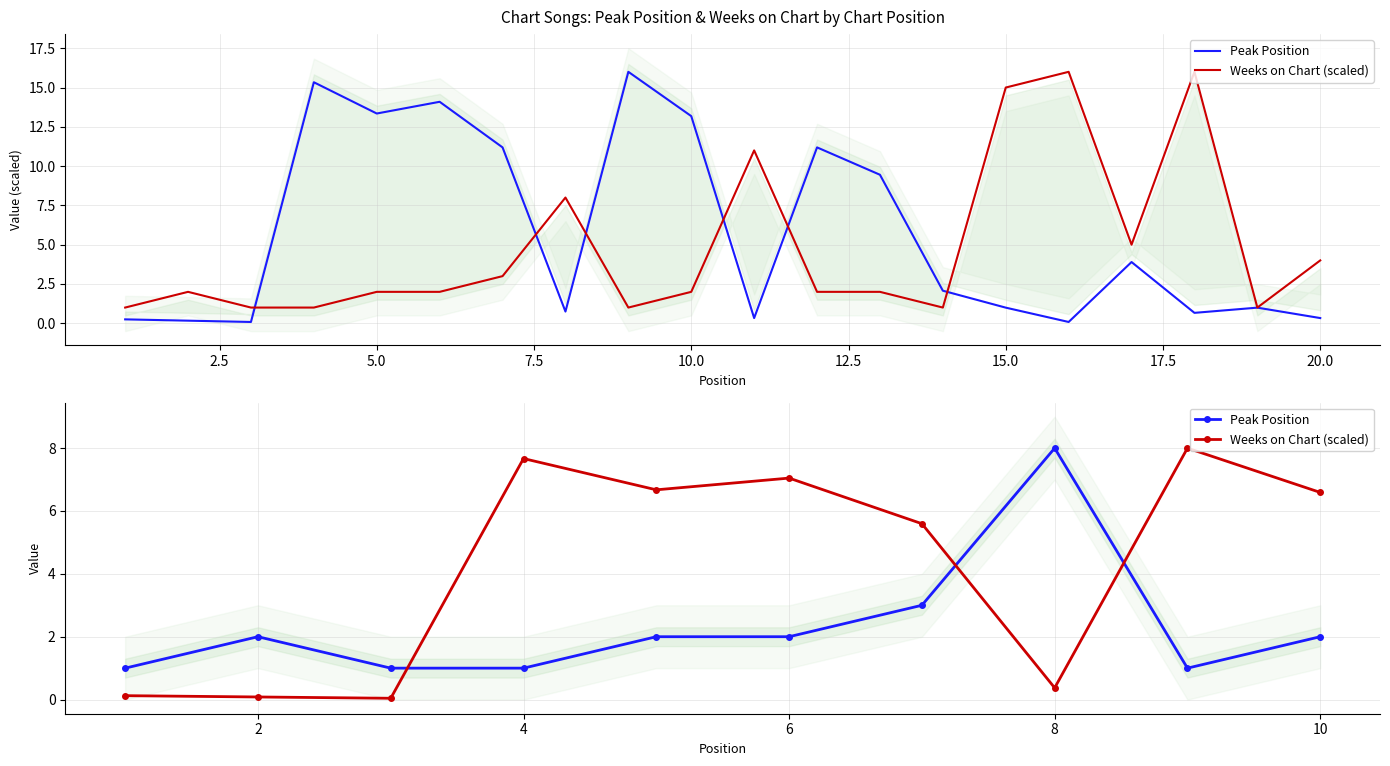

List the series in order of their peak value, highest first.

Peak Position, Weeks on Chart (scaled)